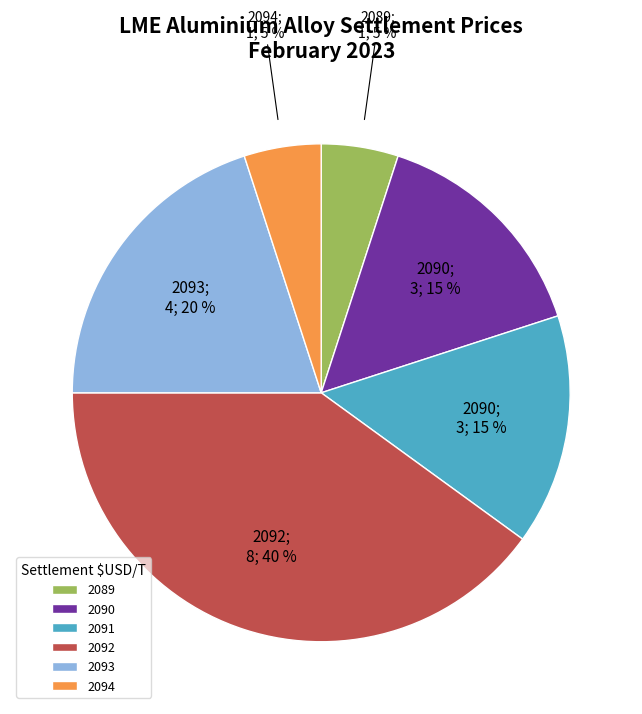

How many segments does this pie chart have?

6